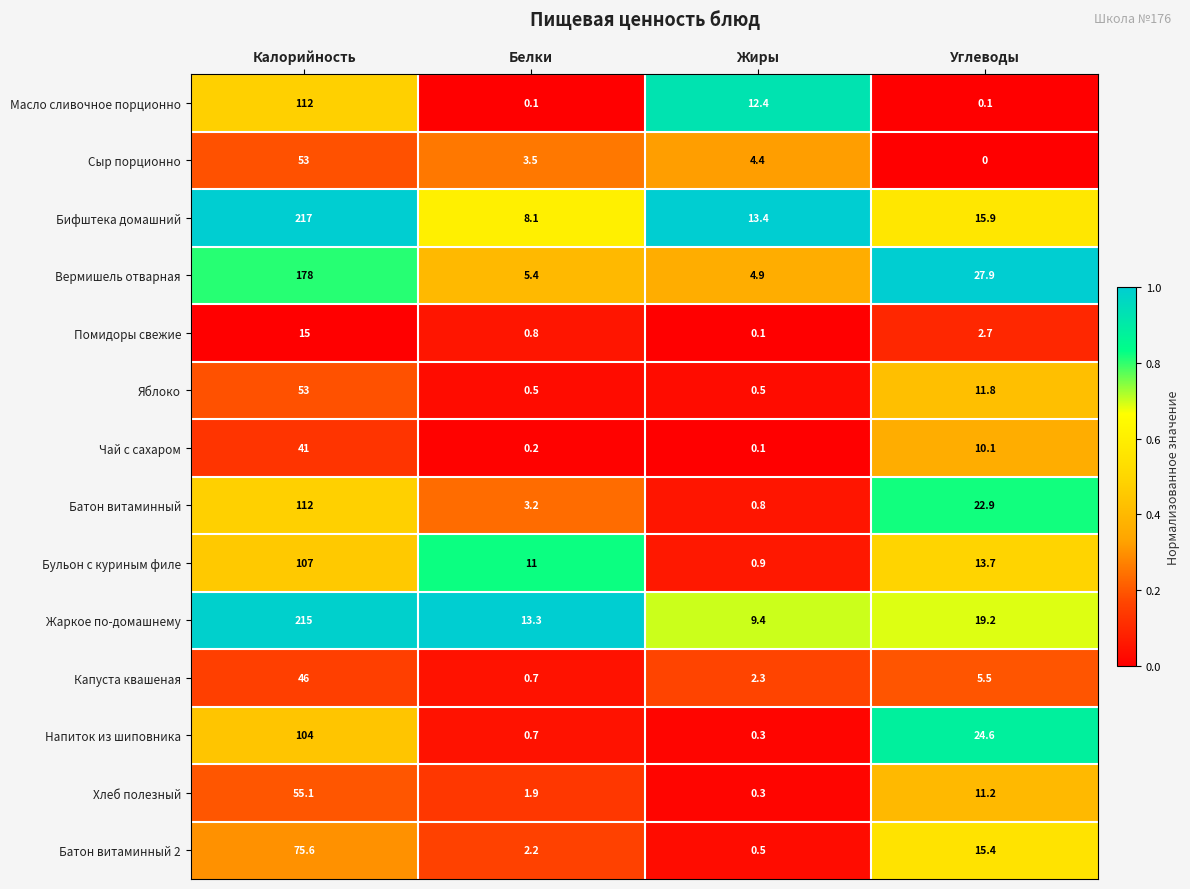

At which label does Капуста квашеная reach its minimum?

Белки